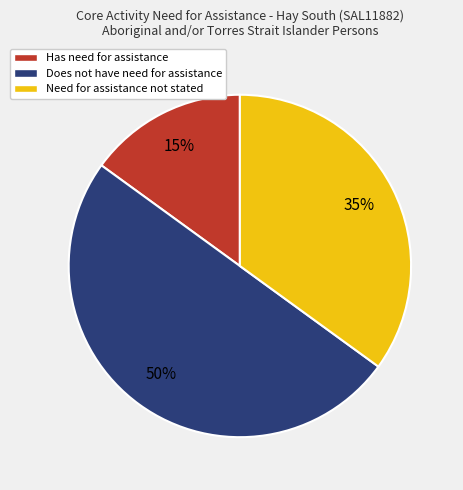

To the nearest percent, what percentage of the pie is Does not have need for assistance?

50%